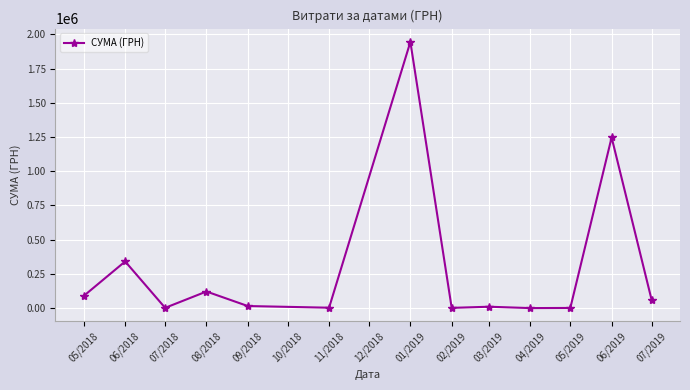

What is the minimum value shown in the chart?

784.0